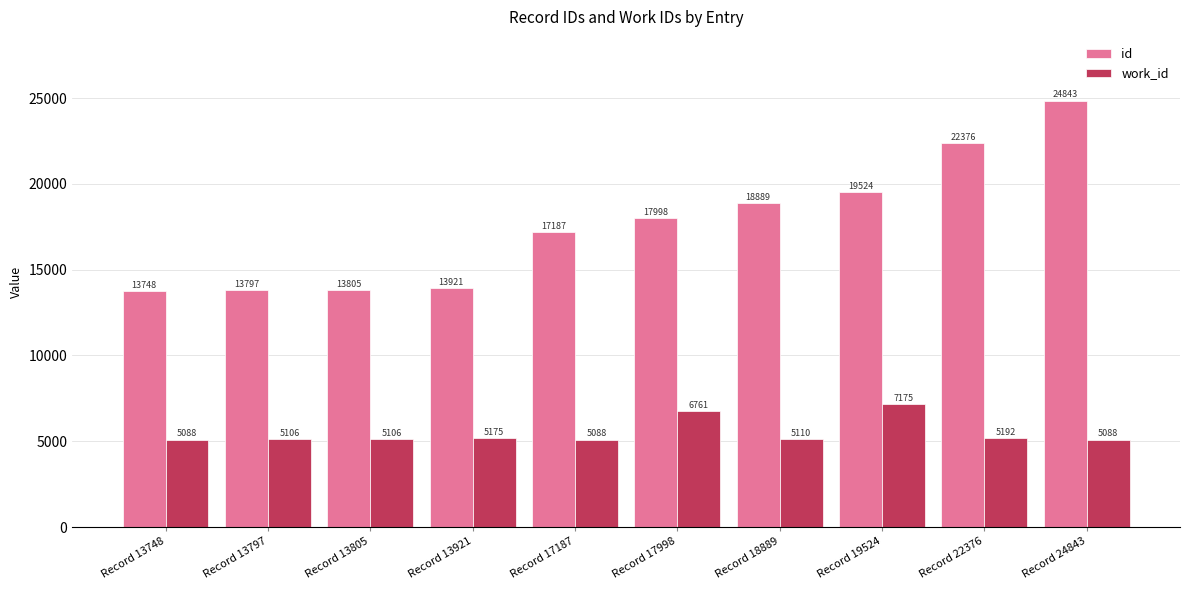

What is the total value across all series at Record 13921?

19096